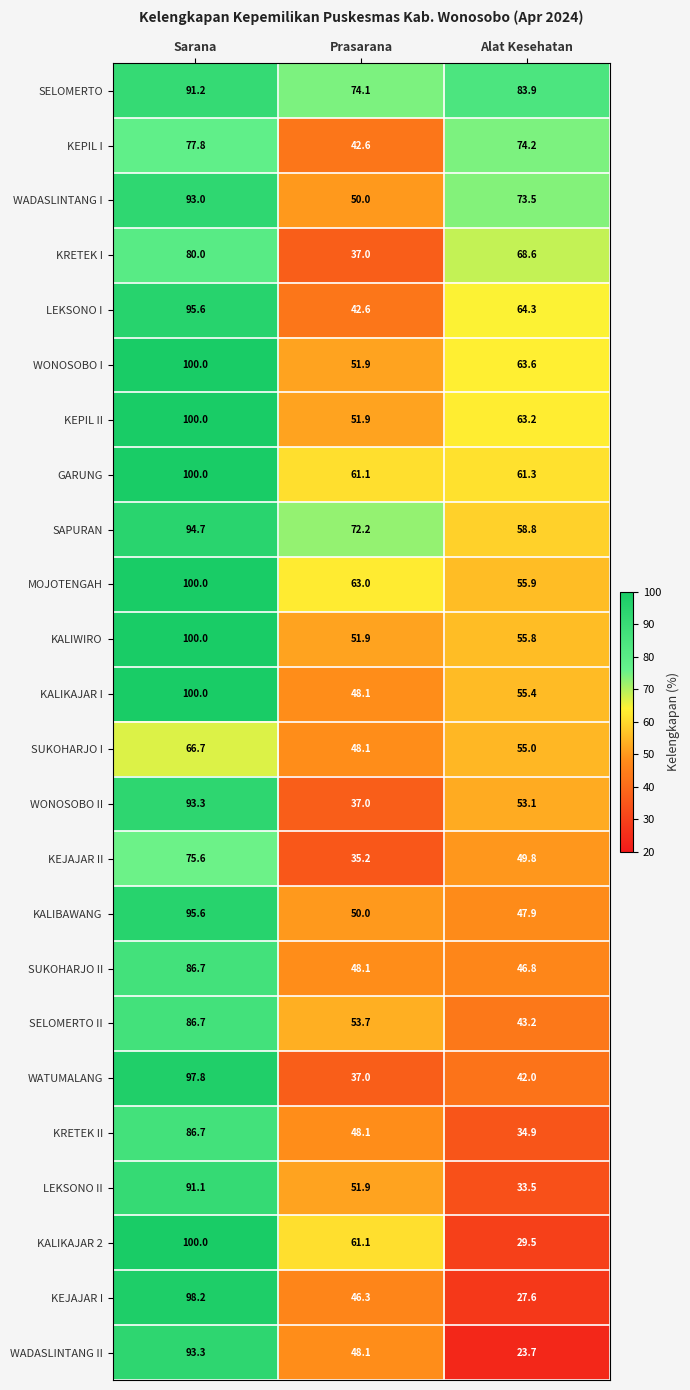

What is the difference between the maximum and minimum values in the KALIKAJAR 2 series?

70.5